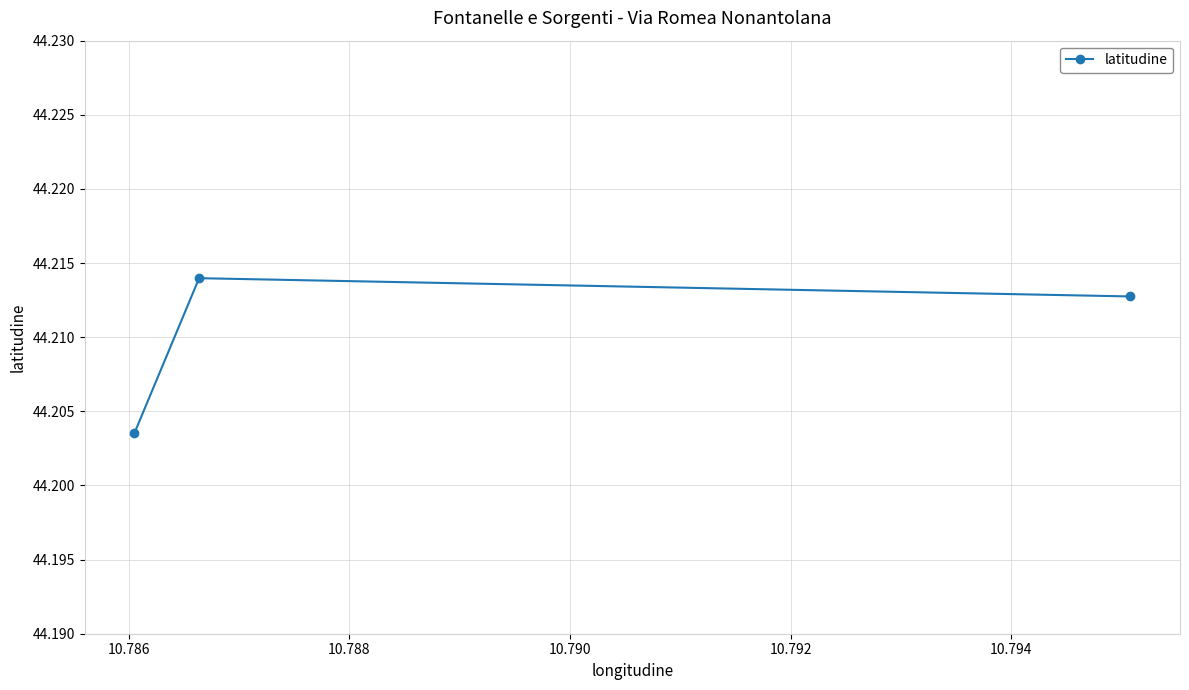

How many series are shown in this chart?

1